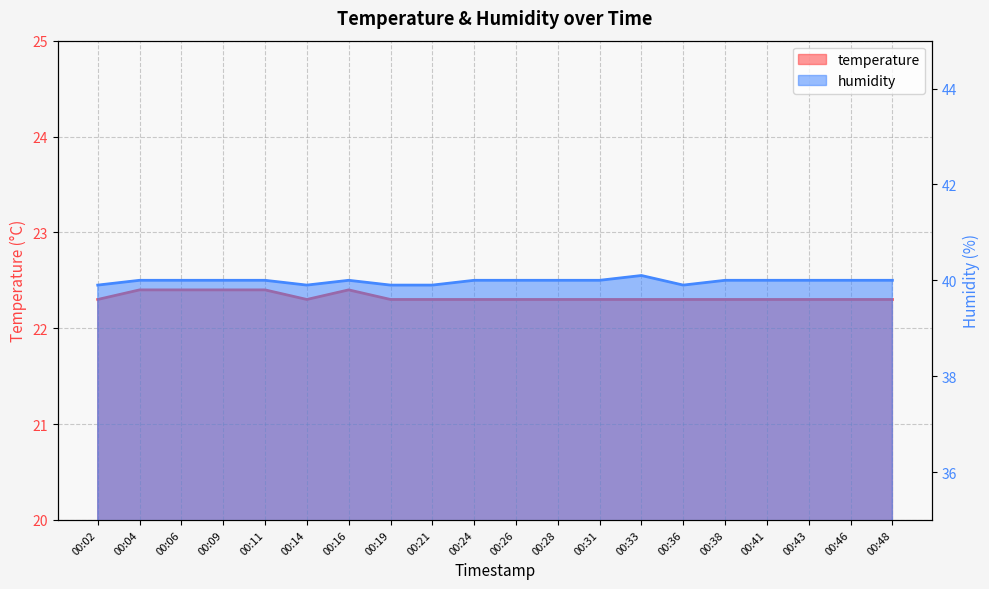

Which category has the highest value in the temperature series?

00:04